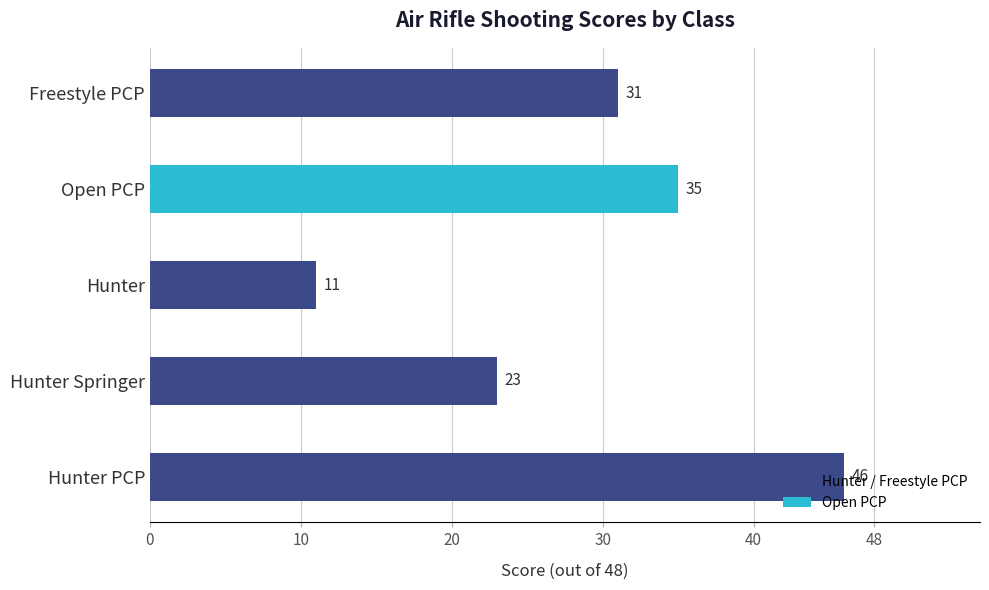

Rank the categories by value from lowest to highest.

Hunter, Hunter Springer, Freestyle PCP, Open PCP, Hunter PCP